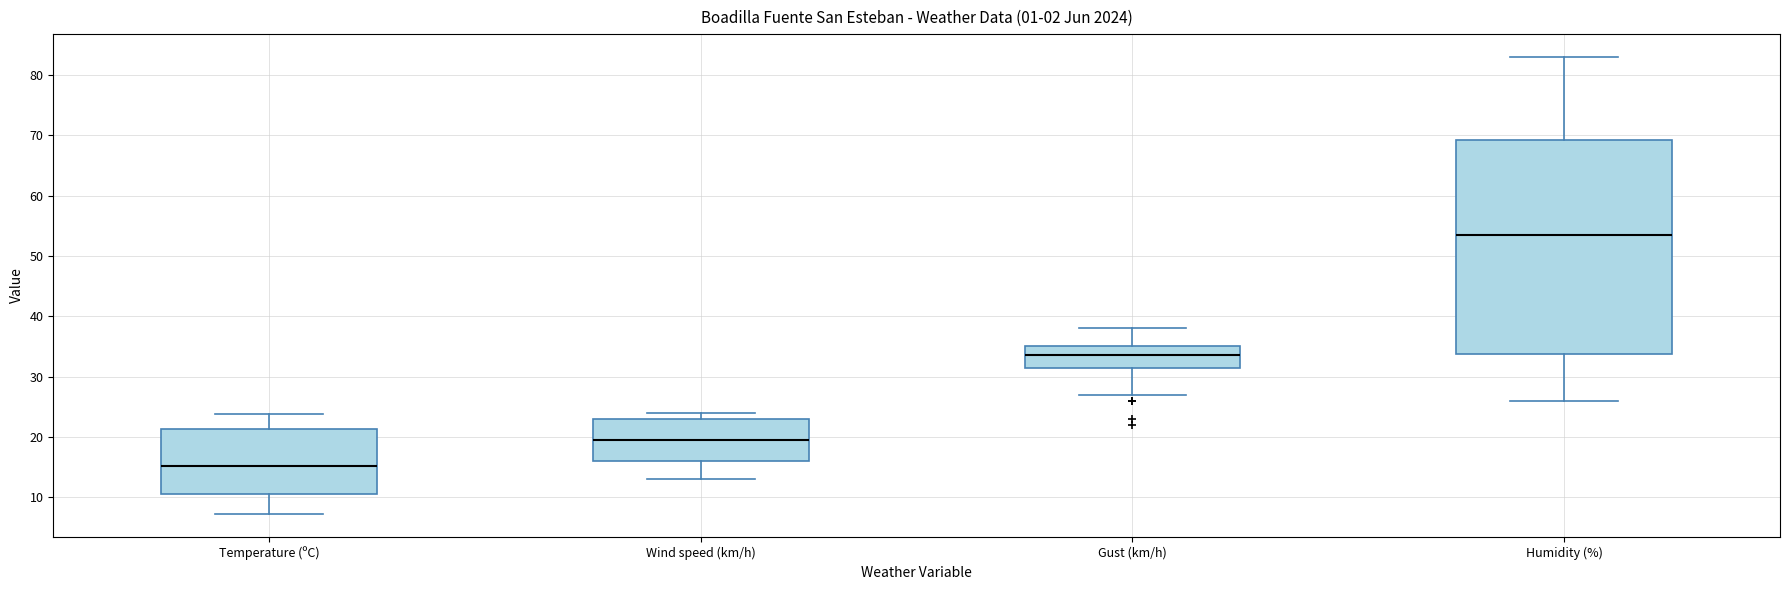

Which box has the highest median line?

Humidity (%)